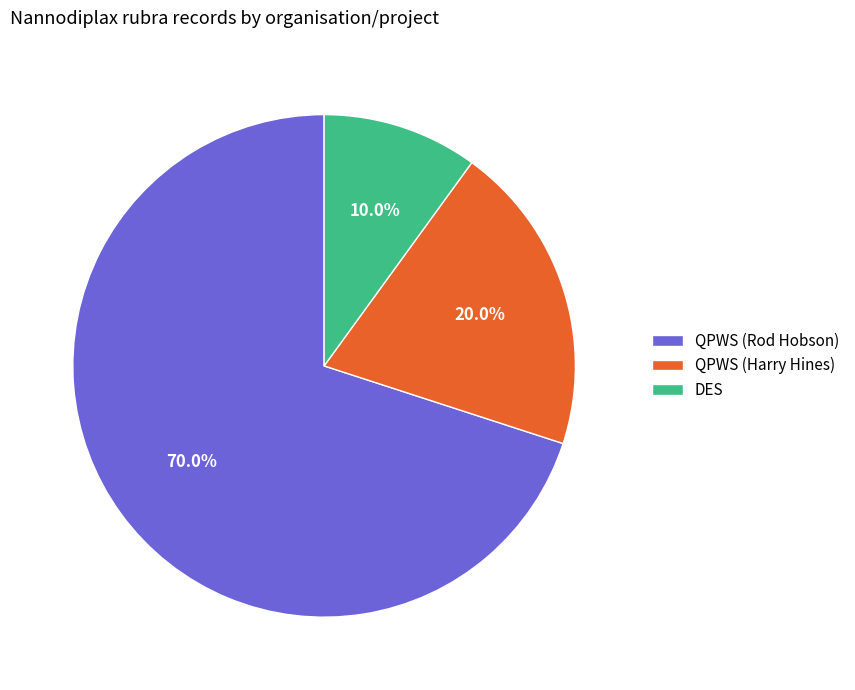

Between QPWS (Harry Hines) and QPWS (Rod Hobson), which is larger?

QPWS (Rod Hobson)